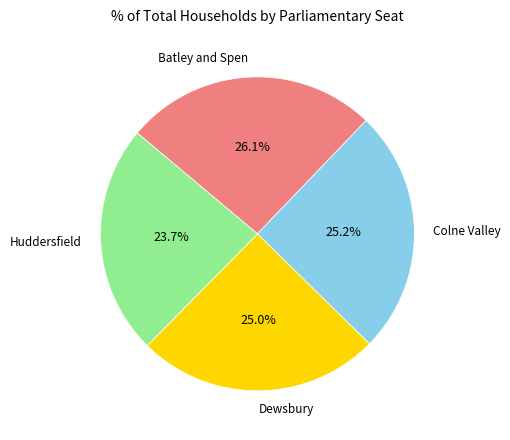

Which category has the smallest portion of the pie?

Huddersfield